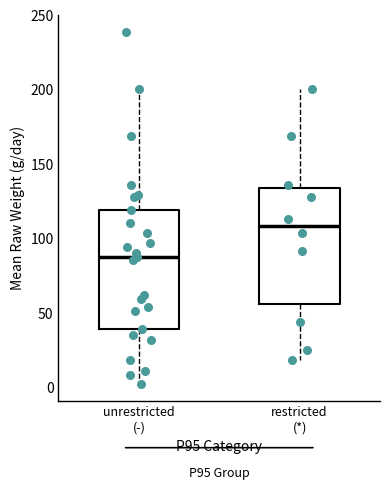

Reading left to right, transcribe this box plot: for each box, give where its median line is, the range the box spans, and where its two whiskers end, as read against the y-axis. The values are not printed on the chart, so give them approximately, as read against the axis.

unrestricted (-): median 90, box 40 to 120, whiskers 0 to 200
restricted (*): median 110, box 55 to 135, whiskers 20 to 200